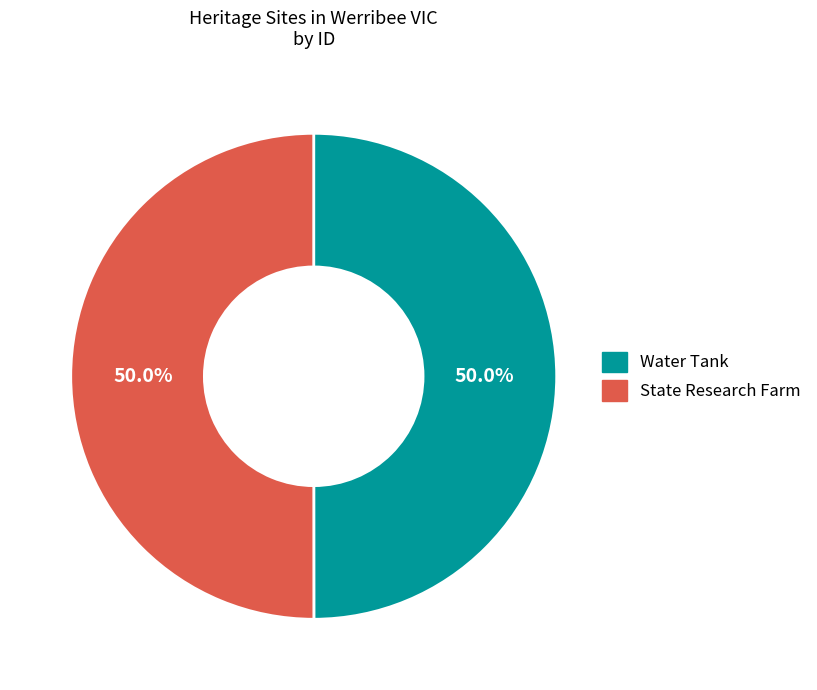

To the nearest percent, what percentage of the pie is State Research Farm?

50%